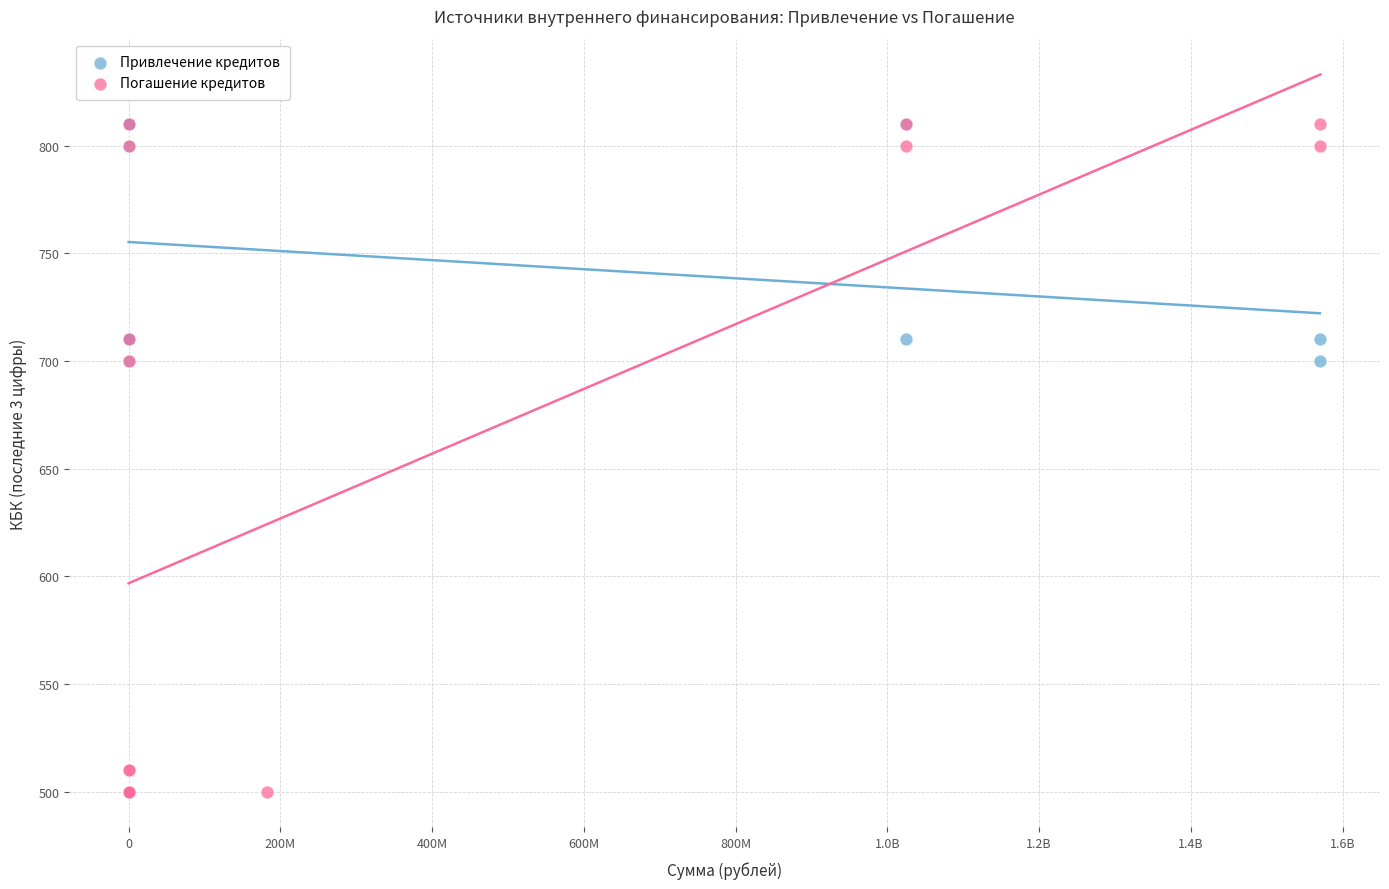

Which series reaches the minimum Y coordinate?

Погашение кредитов